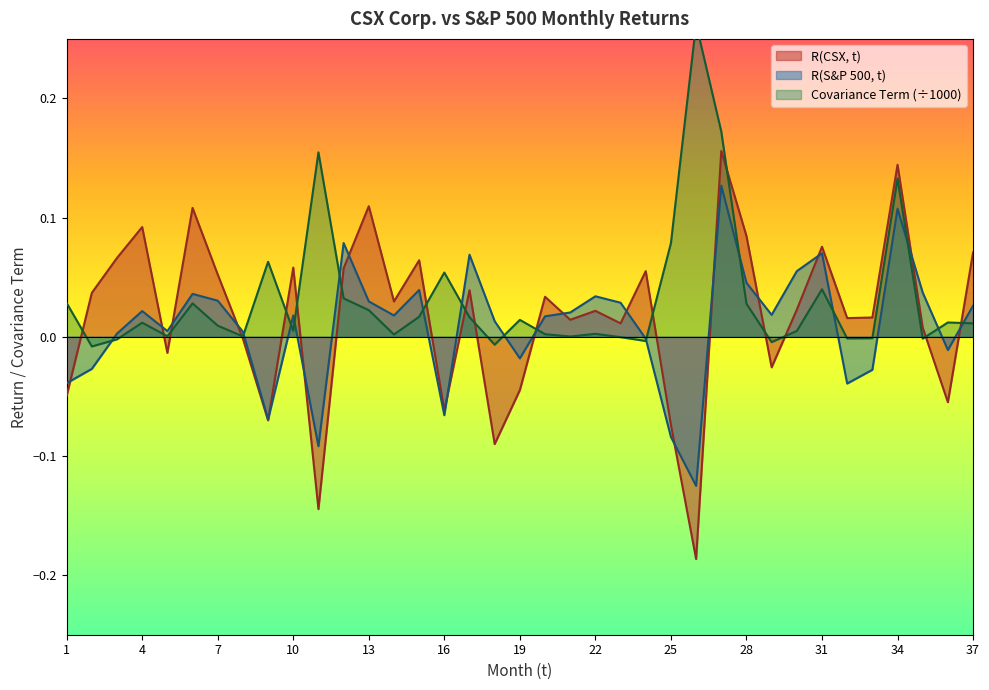

Between 4 and 12, which is larger?

4